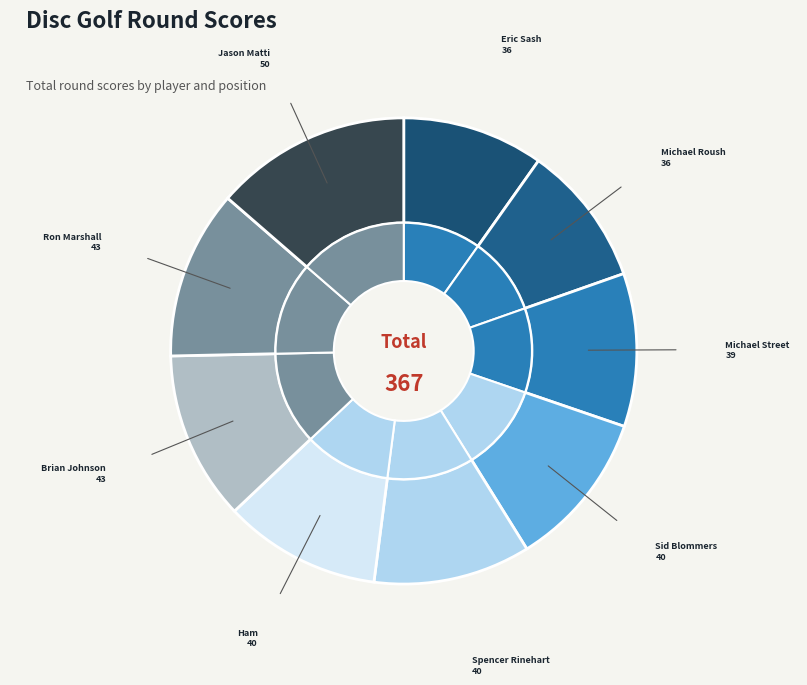

Does Ron Marshall (T7) account for over 50% of the chart?

No